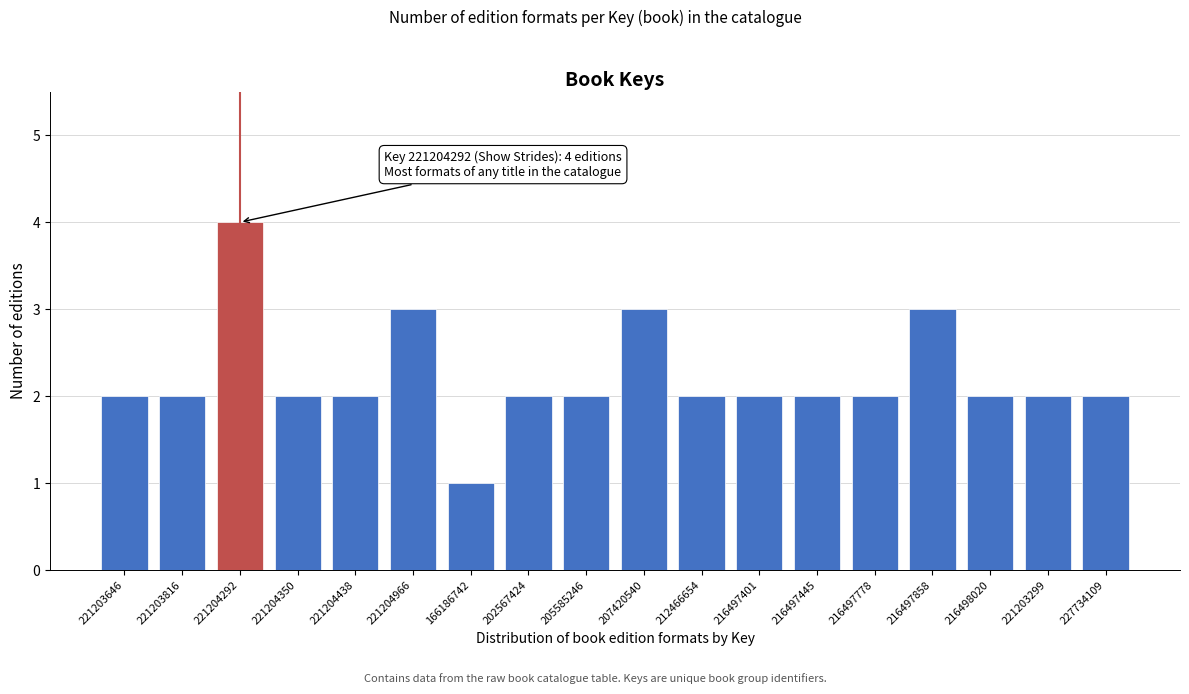

Reading right to left, list all the values displayed in this chart.

2	2	2	3	2	2	2	2	3	2	2	1	3	2	2	4	2	2